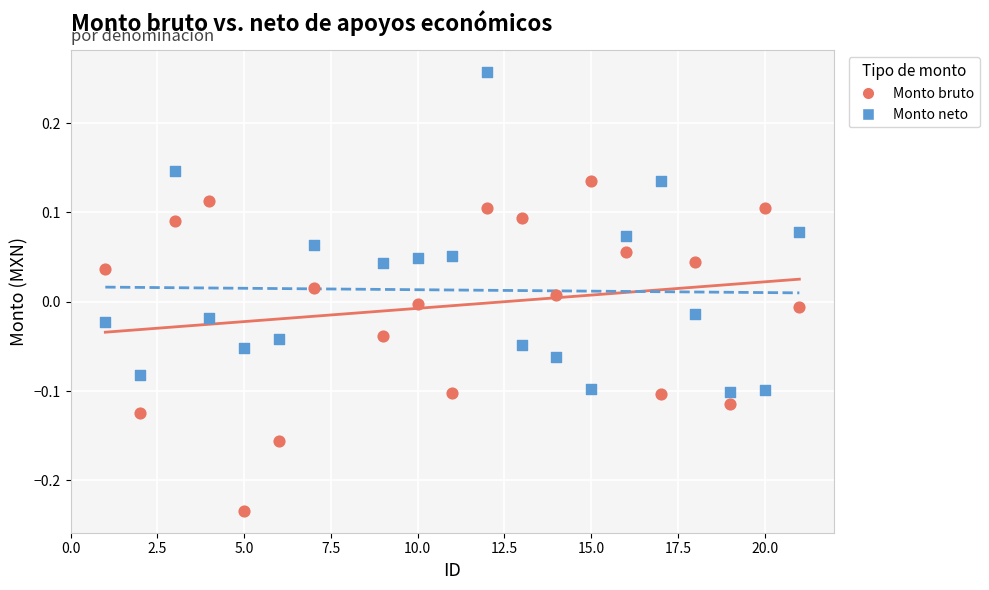

Across all data points, what is the range of X values (max minus min)?

20.0